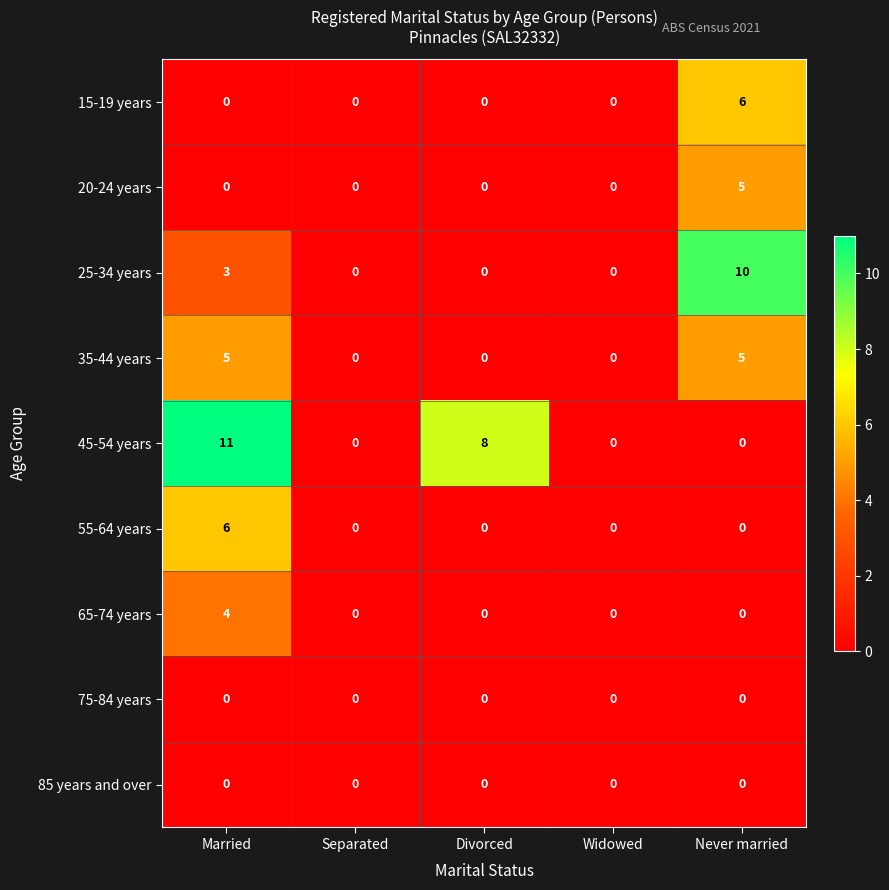

What is the difference between the maximum and minimum values in the 20-24 years series?

5